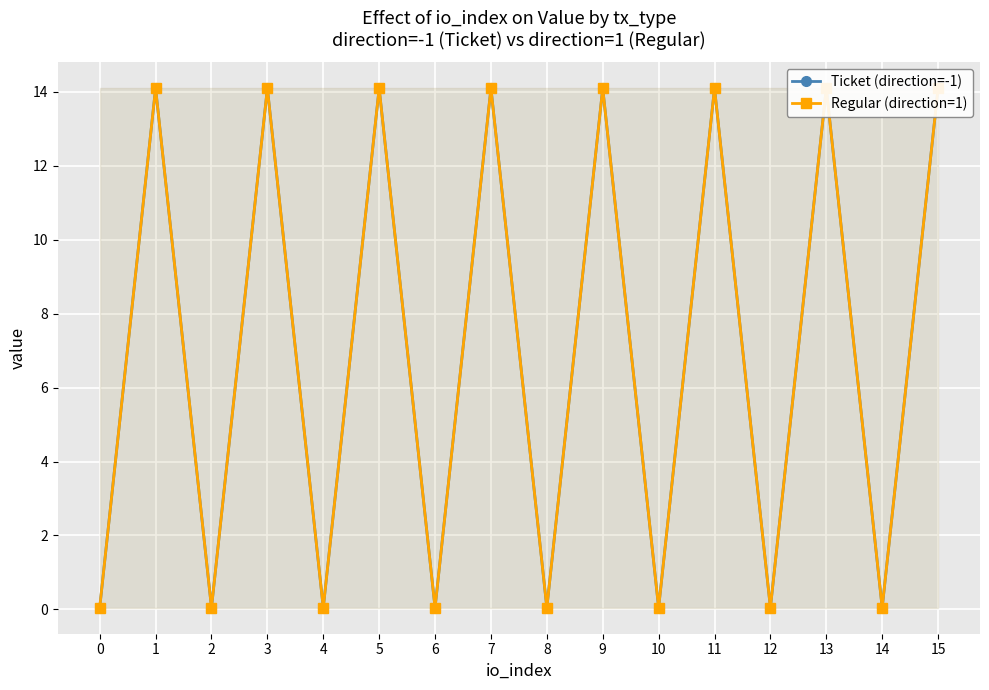

Between 0 and 2, which series saw the biggest shift?

Ticket (direction=-1)